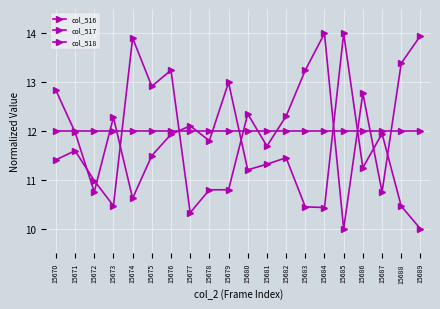

The value of col_518 at 15685 is 12.0. True or false?

True